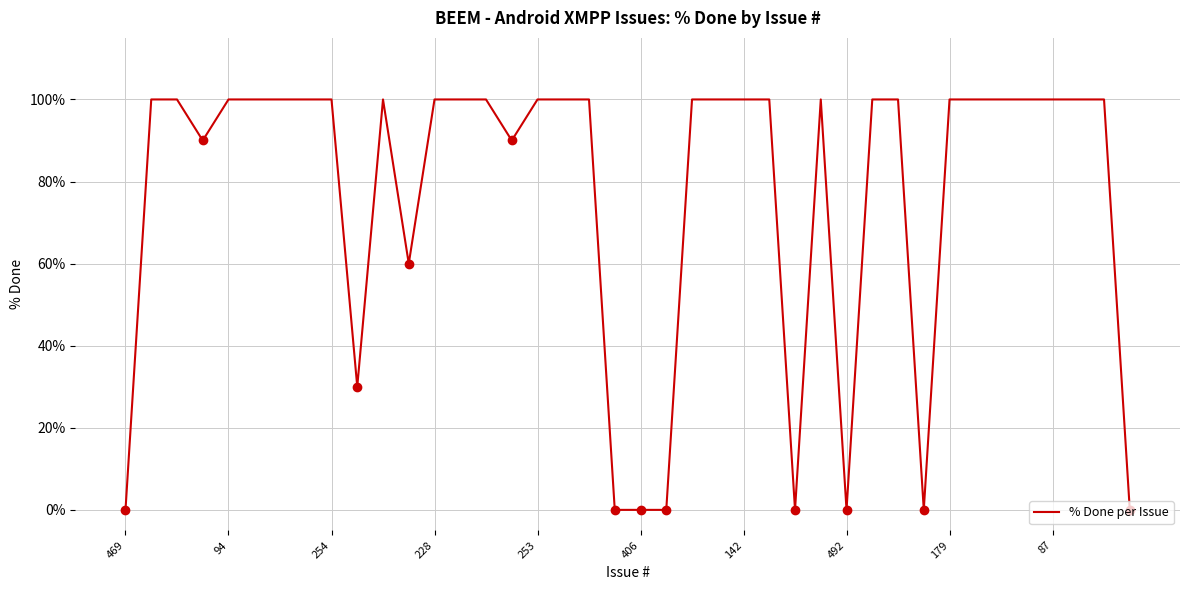

What is the greatest value displayed?

100